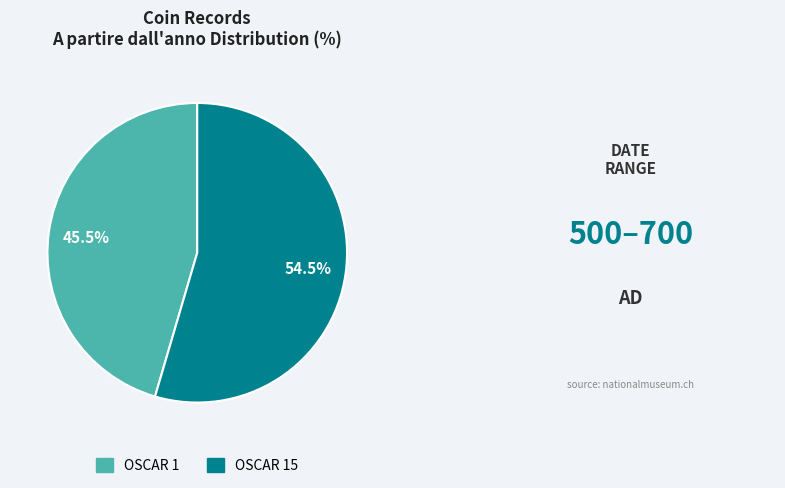

Is there a majority slice in this chart?

Yes